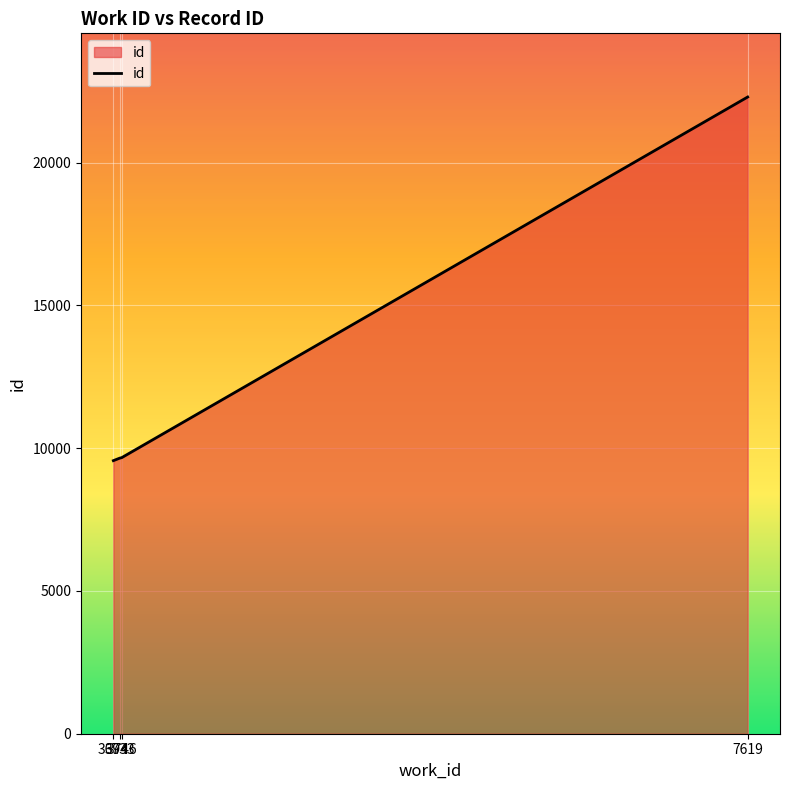

What is the minimum value shown in the chart?

9564